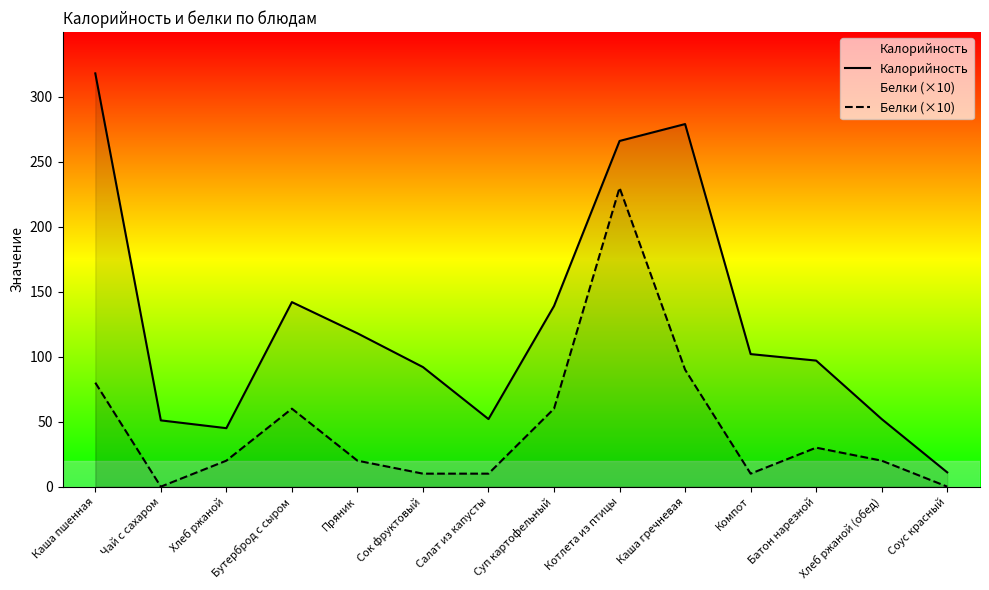

Reading left to right, list all the values displayed in this chart.

Калорийность: 318	51	45	142	118	92	52	139	266	279	102	97	52	11
Белки (×10): 80	0	20	60	20	10	10	60	230	90	10	30	20	0